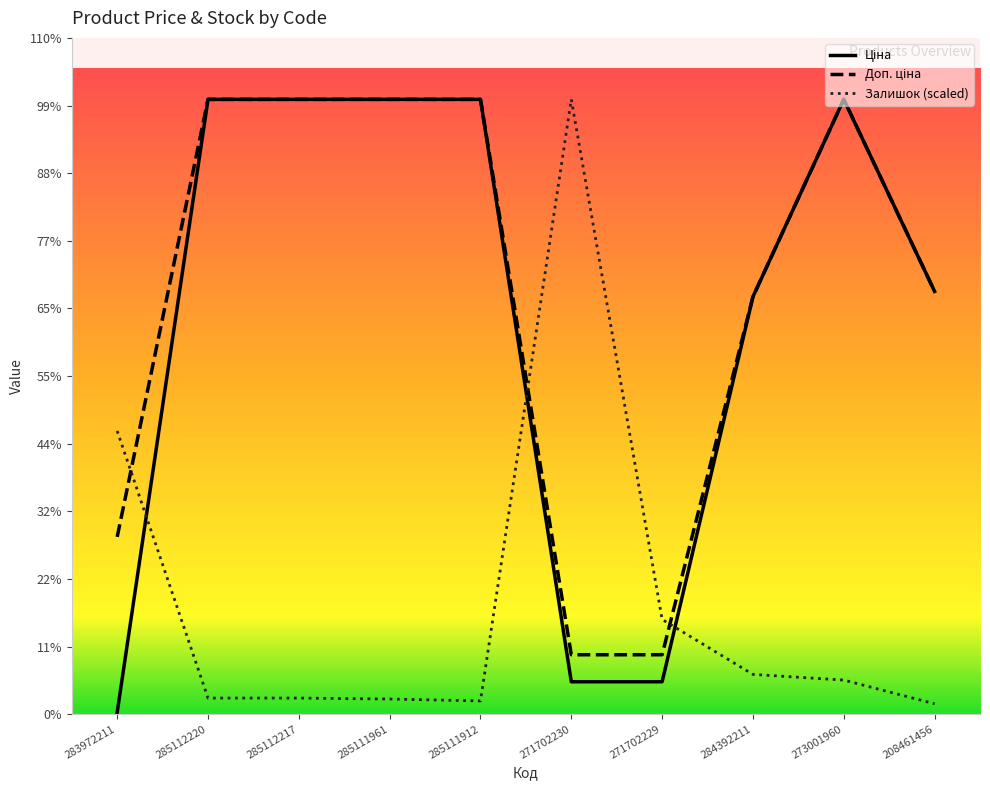

Rank the series by their maximum value, from lowest to highest.

Залишок, Ціна, Доп. ціна